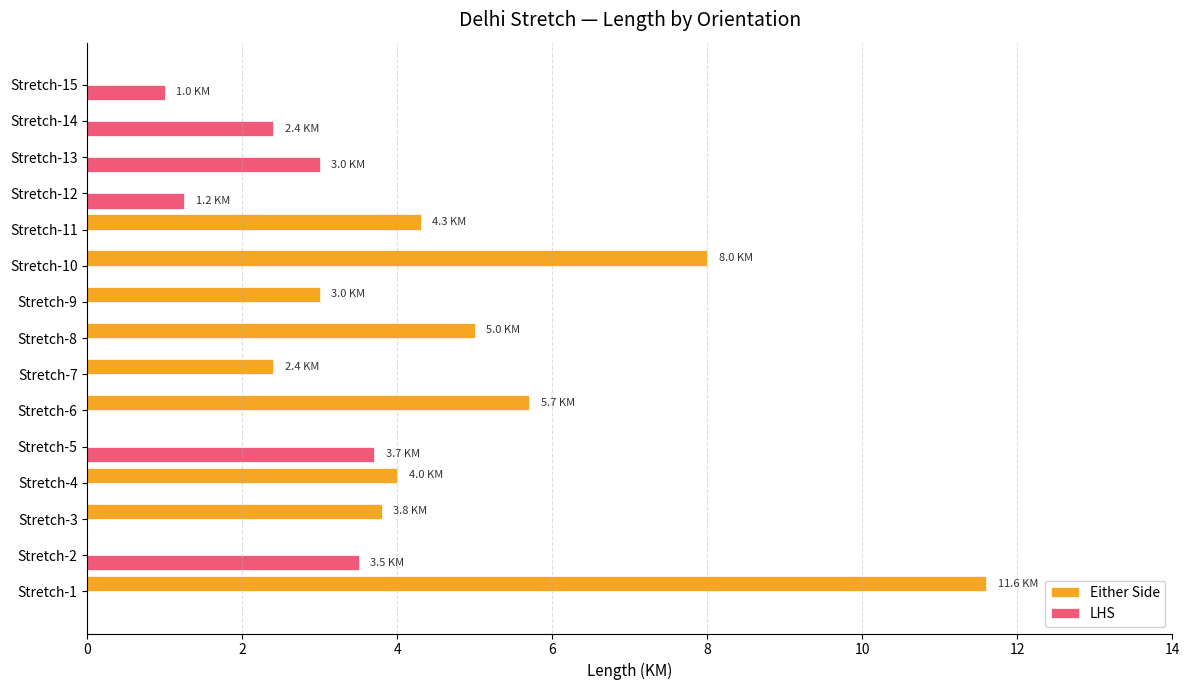

Between Stretch-4 and Stretch-10, which series saw the biggest shift?

Either Side